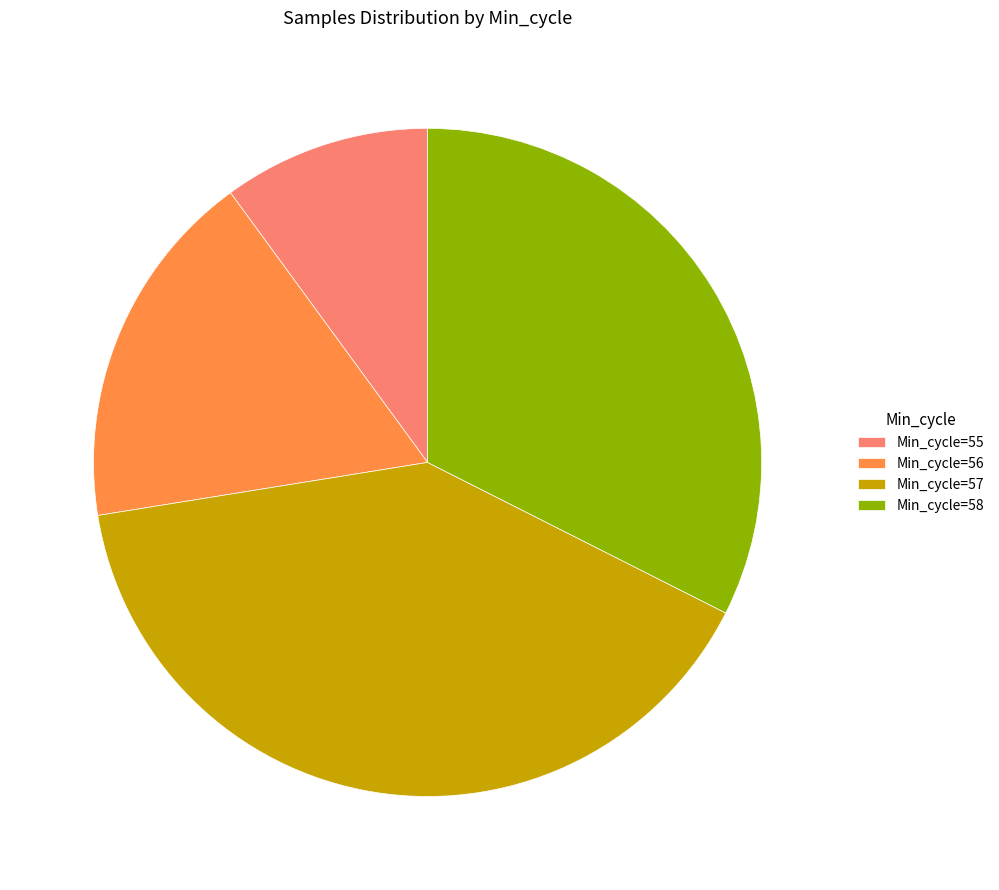

Count the number of slices in the pie.

4